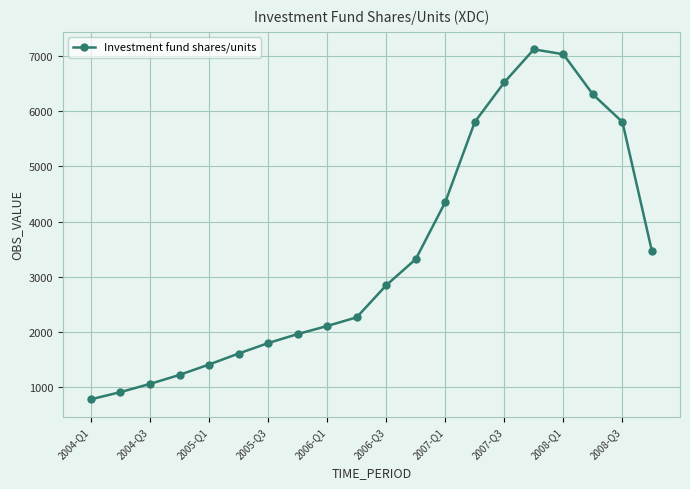

How many interior local peaks (higher than both neighbors) does the data have?

1